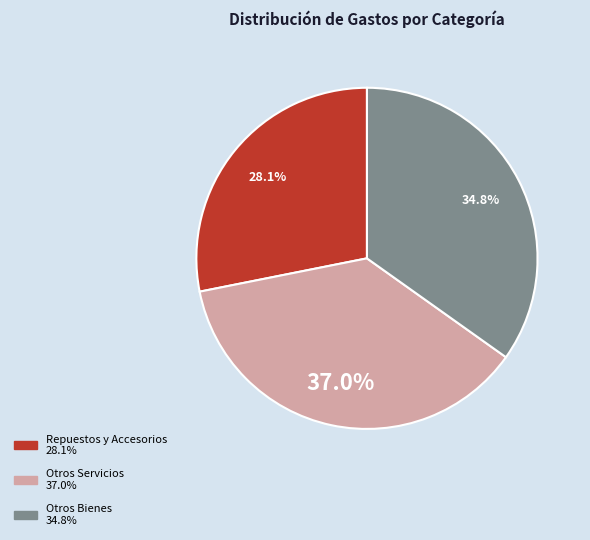

Is there any slice that represents more than half of the pie?

No